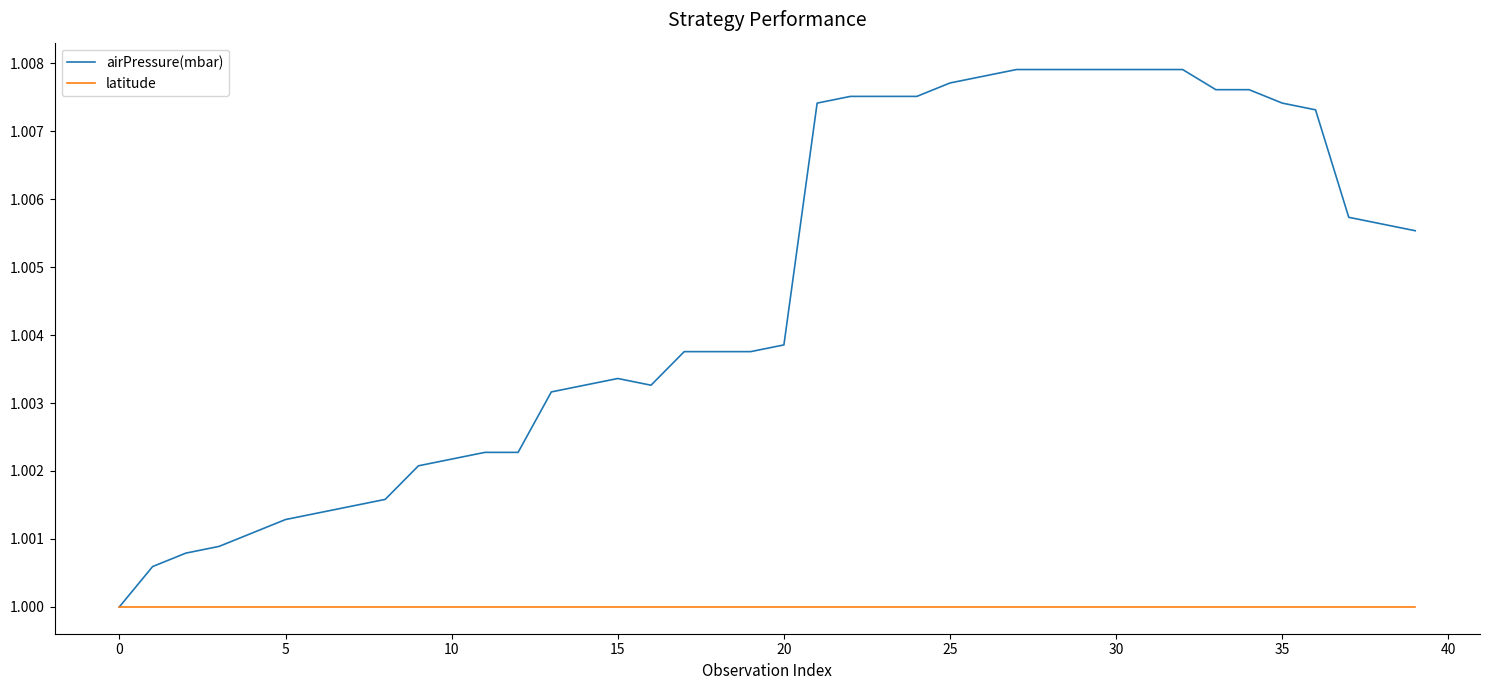

Rank the series by their average value, from lowest to highest.

latitude, airPressure(mbar)